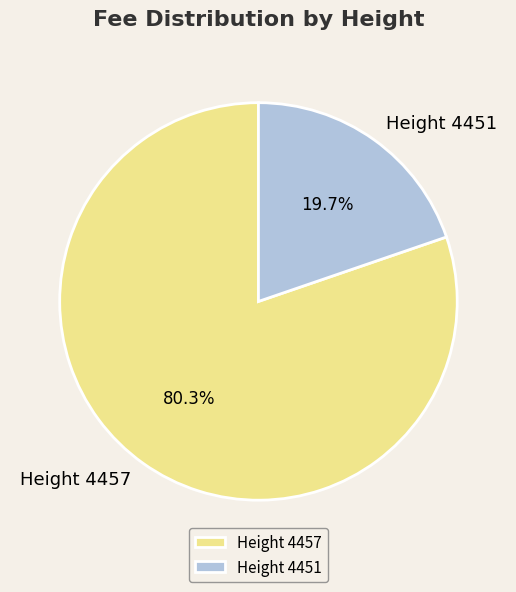

What percentage is the Height 4451 slice, to the nearest percent?

20%